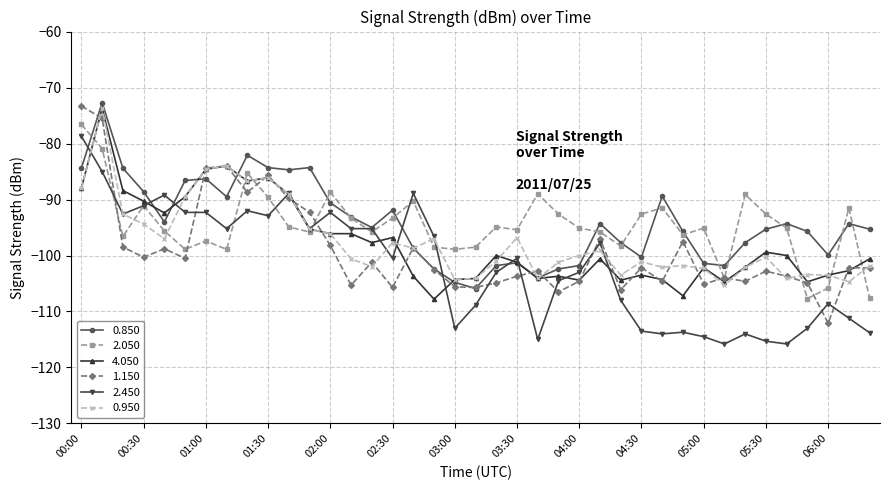

What is the minimum value shown in the chart?

-115.8